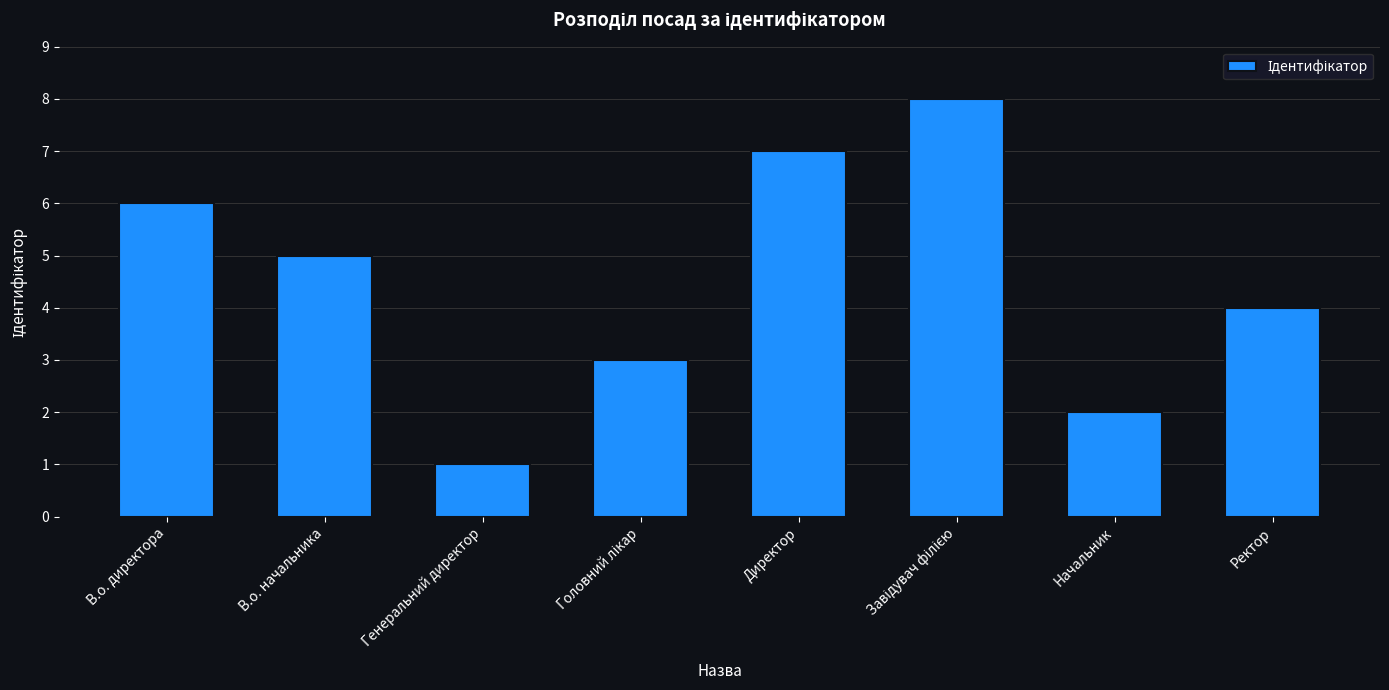

What is the label of the 1st bar from the right?

Ректор